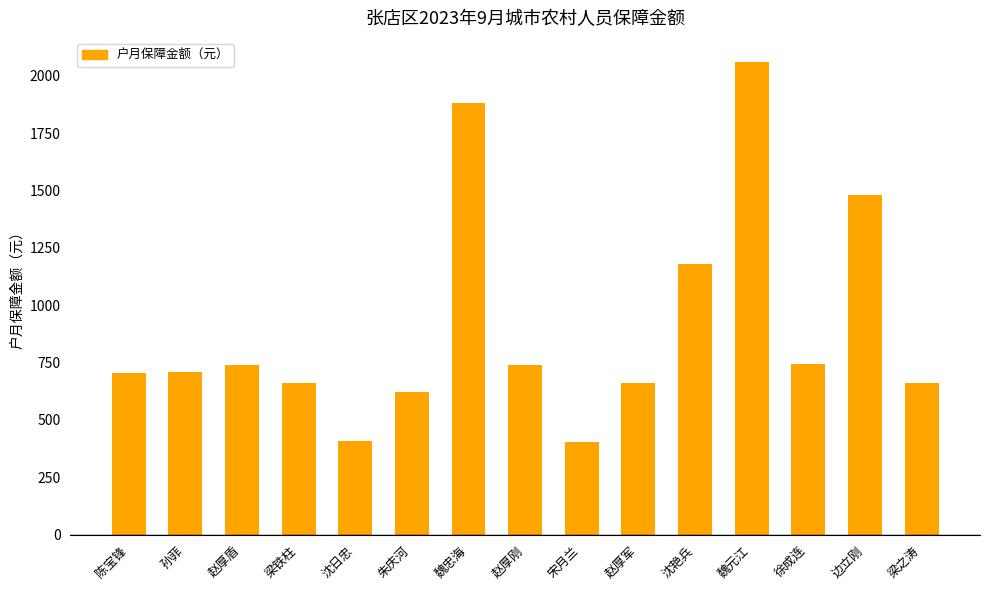

What is the maximum value shown in the chart?

2063